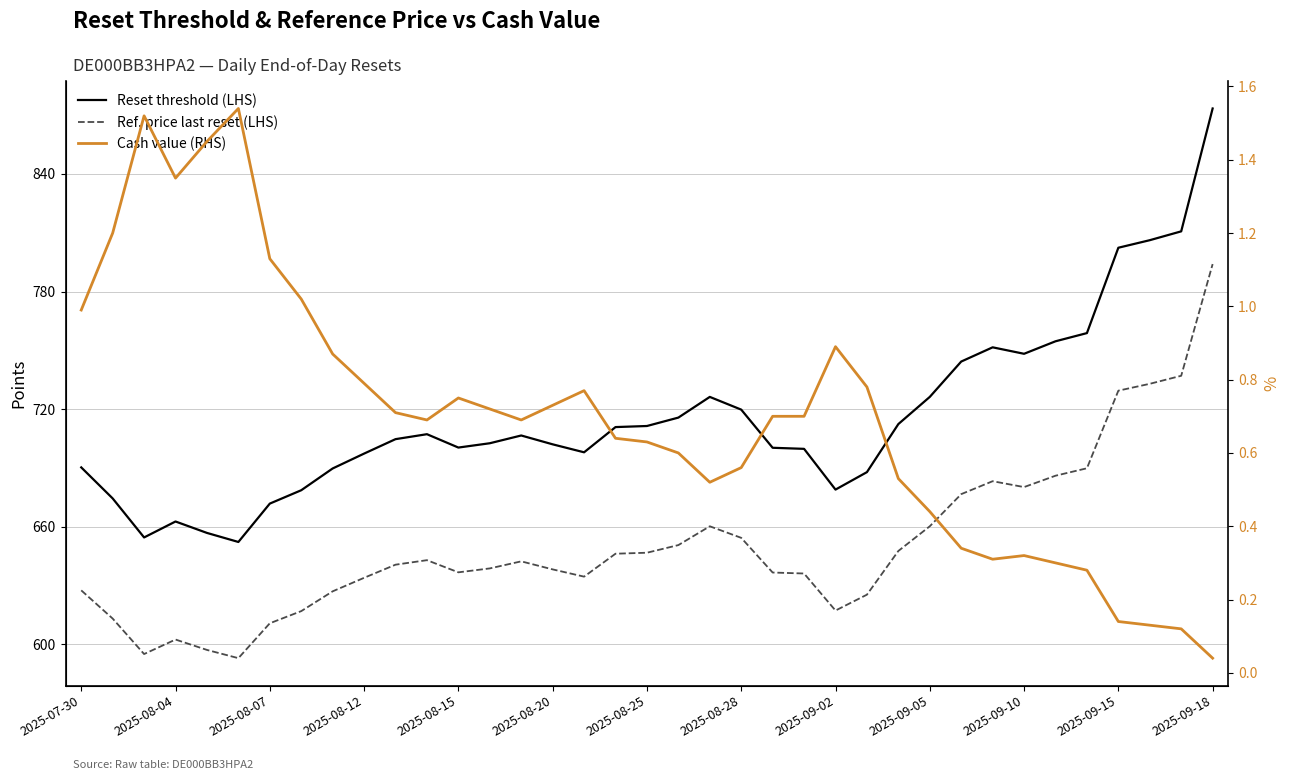

Reading right to left, transcribe all the data shown in this chart.

Reset threshold (LHS): 873.4	810.7	806.2	802.3	758.8	754.6	748.2	751.5	744.3	726.2	712.4	687.8	678.9	699.7	700.3	719.7	726.2	715.7	711.4	710.8	698.0	702.0	706.5	702.6	700.4	707.2	704.7	697.3	689.7	678.6	671.8	652.2	656.8	662.6	654.5	674.4	690.2
Ref. price last reset (LHS): 794.0	737.0	732.9	729.4	689.8	686.0	680.2	683.2	676.6	660.2	647.6	625.3	617.2	636.1	636.6	654.3	660.2	650.6	646.7	646.2	634.5	638.2	642.3	638.7	636.7	642.9	640.6	633.9	627.0	616.9	610.7	592.9	597.1	602.4	595.0	613.1	627.5
Cash value (RHS): 0.0	0.1	0.1	0.1	0.3	0.3	0.3	0.3	0.3	0.4	0.5	0.8	0.9	0.7	0.7	0.6	0.5	0.6	0.6	0.6	0.8	0.7	0.7	0.7	0.8	0.7	0.7	0.8	0.9	1.0	1.1	1.5	1.4	1.4	1.5	1.2	1.0